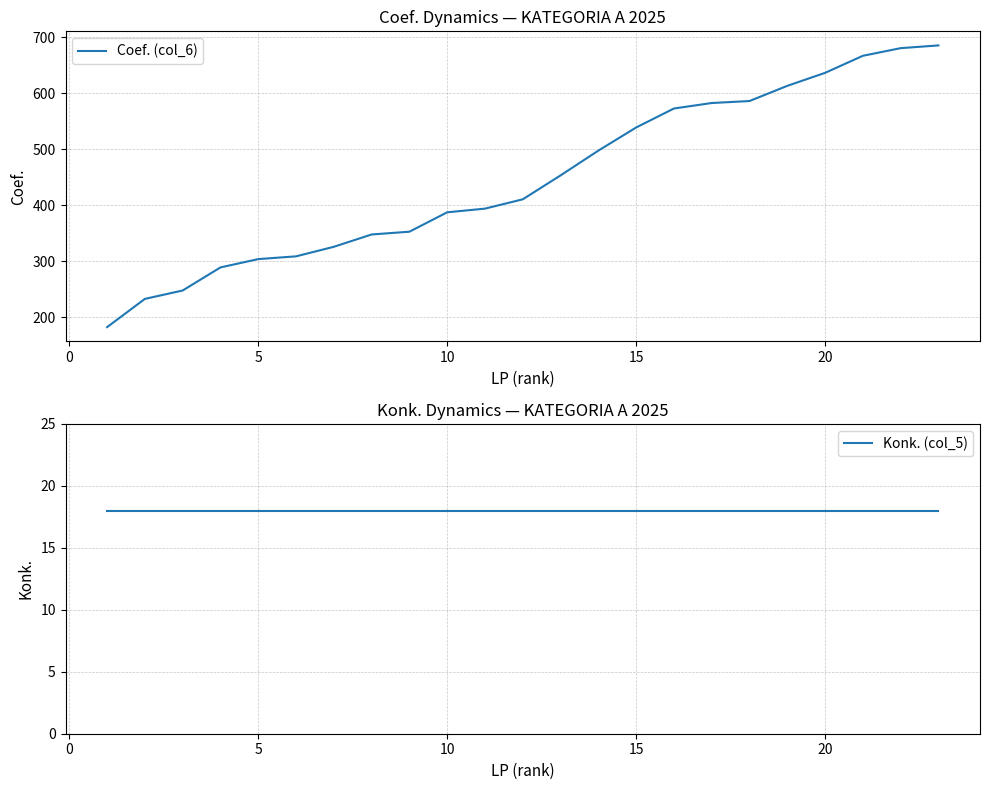

True or false: Konk. (col_5) and Coef. (col_6) intersect in this chart.

False